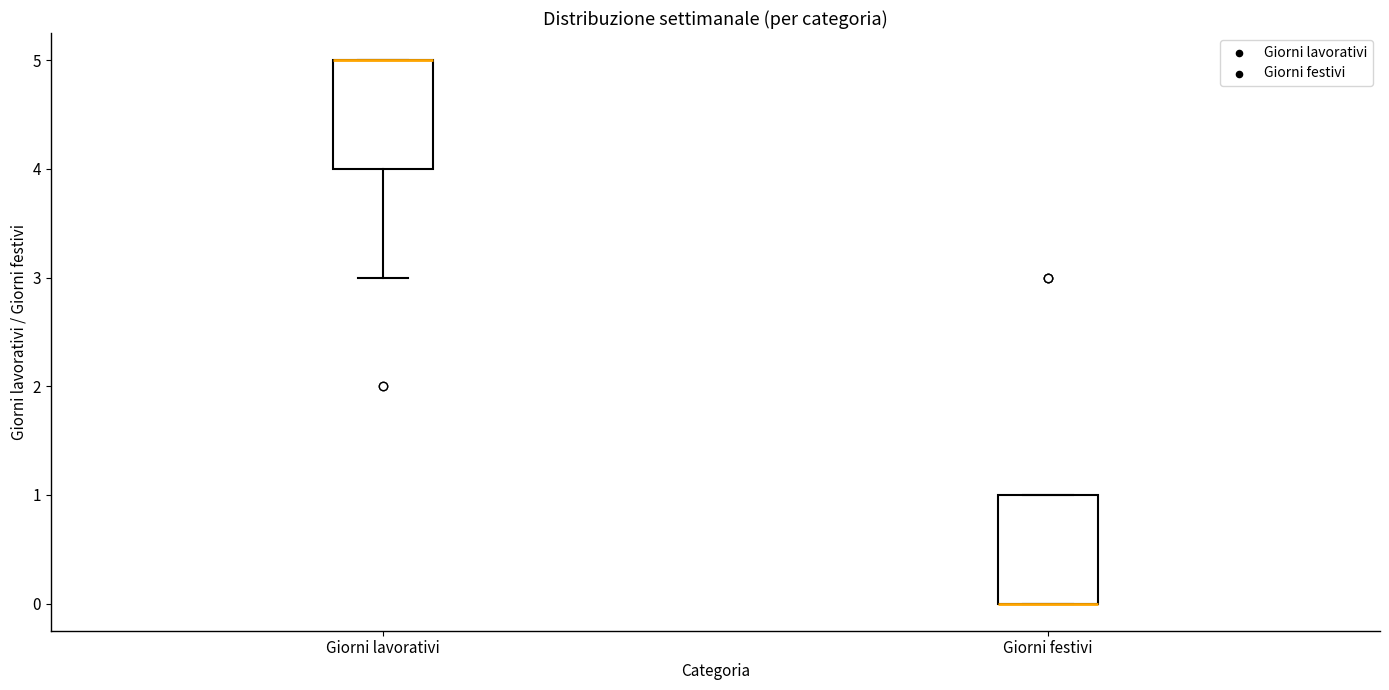

Where is the lower edge of the box for Giorni lavorativi on the y-axis? The values are not printed on the chart, so give them approximately, as read against the axis.

4